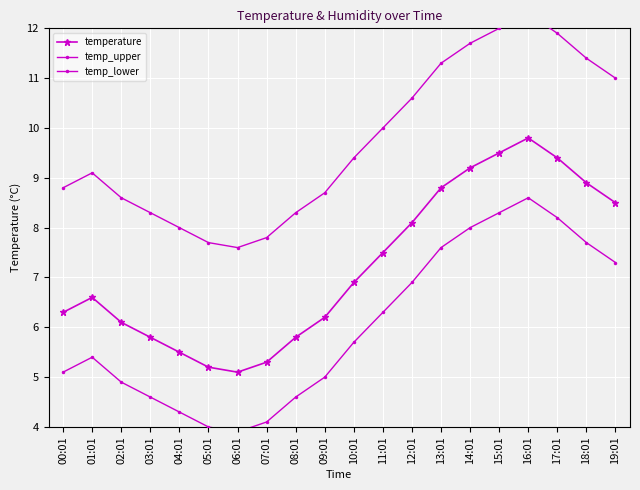

True or false: temperature has a value of 3.5 at 07:01.

False